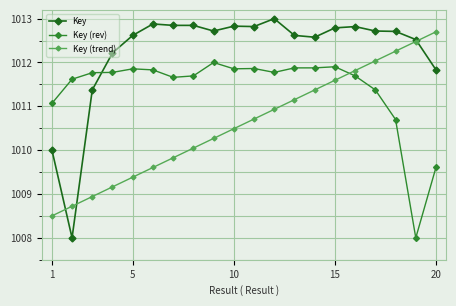

How many data points in Key are above 1012?

16